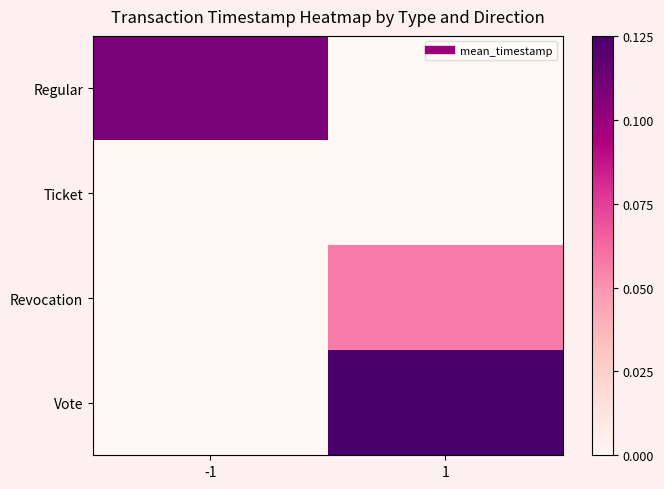

Which series has the largest total across all categories?

Vote